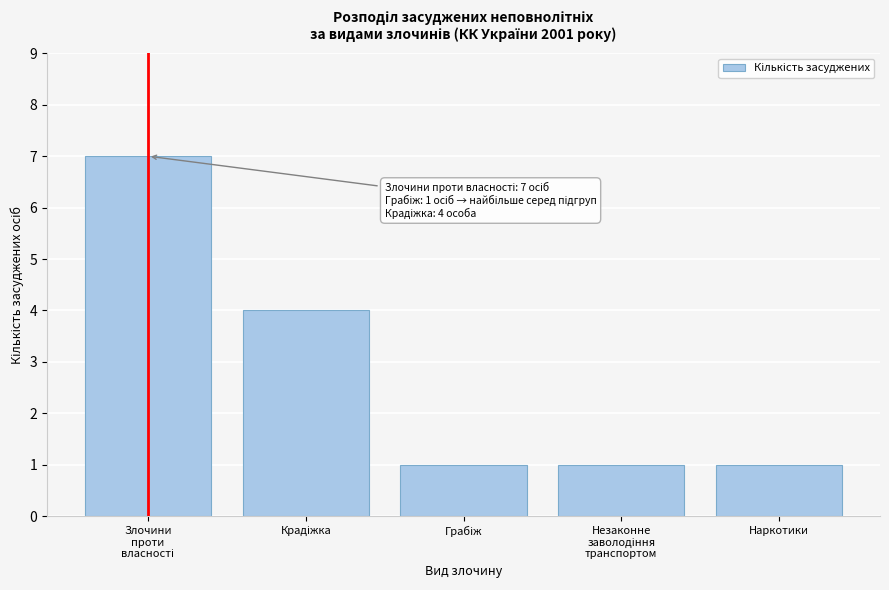

Reading right to left, list all the values displayed in this chart.

1	1	1	4	7